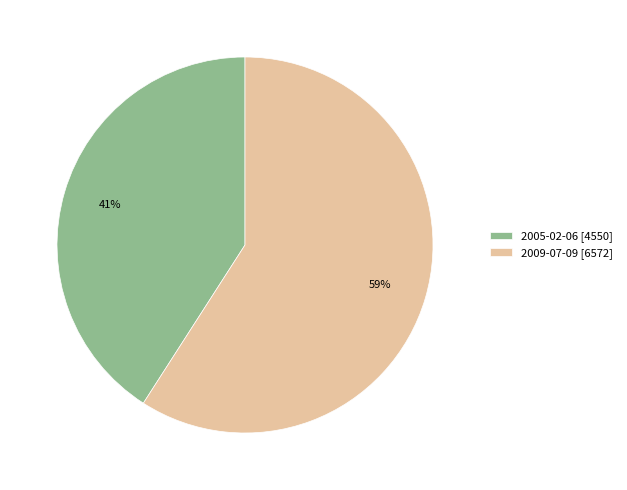

Is 2005-02-06 the majority of the pie?

No